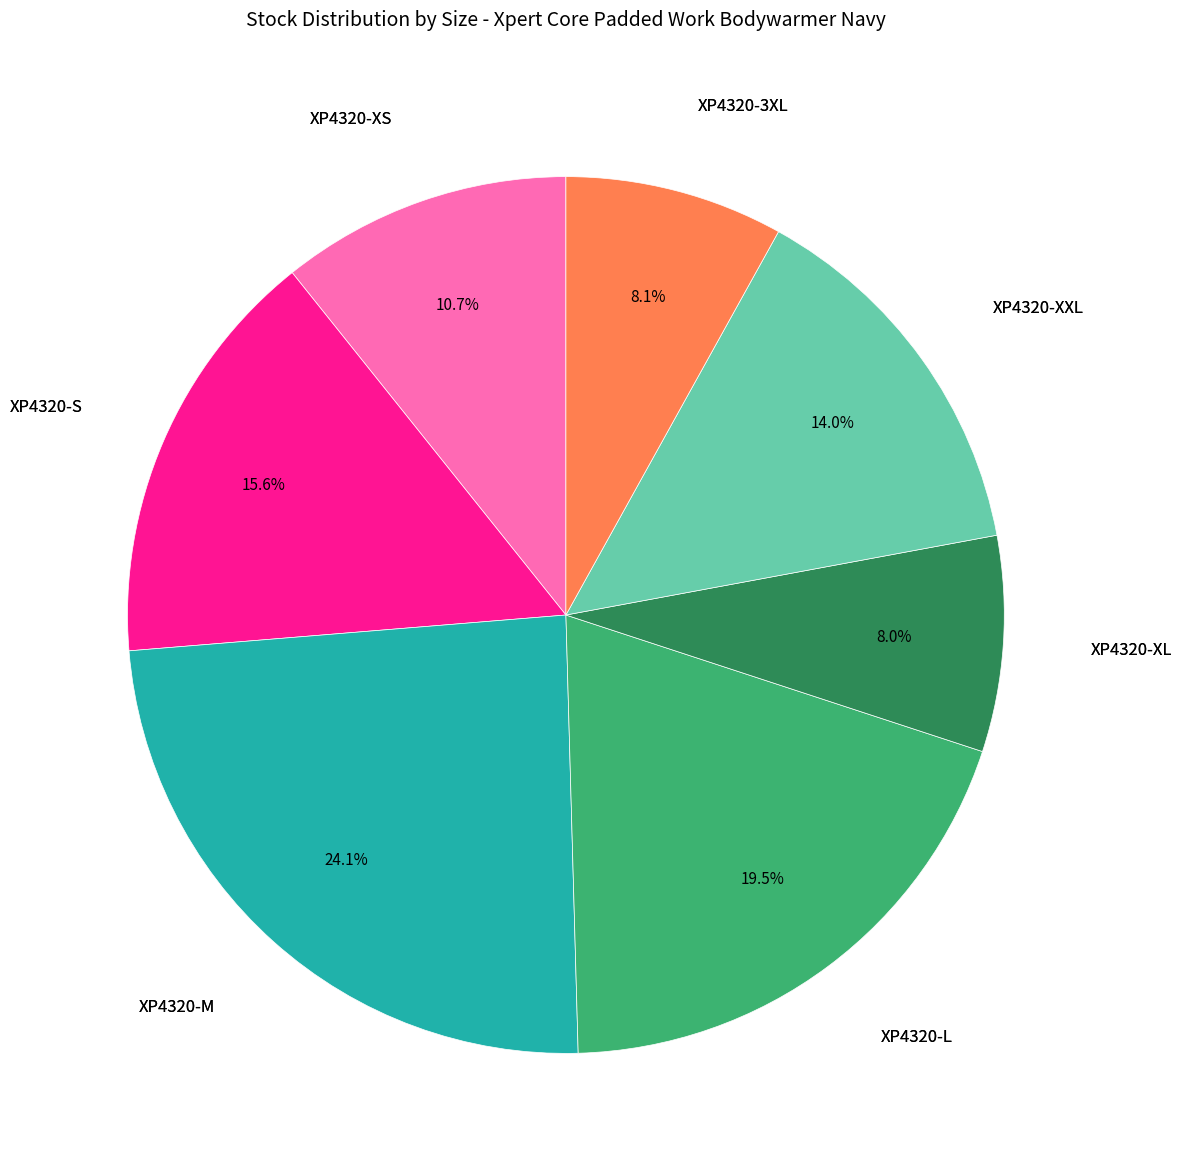

Is there any slice that represents more than half of the pie?

No